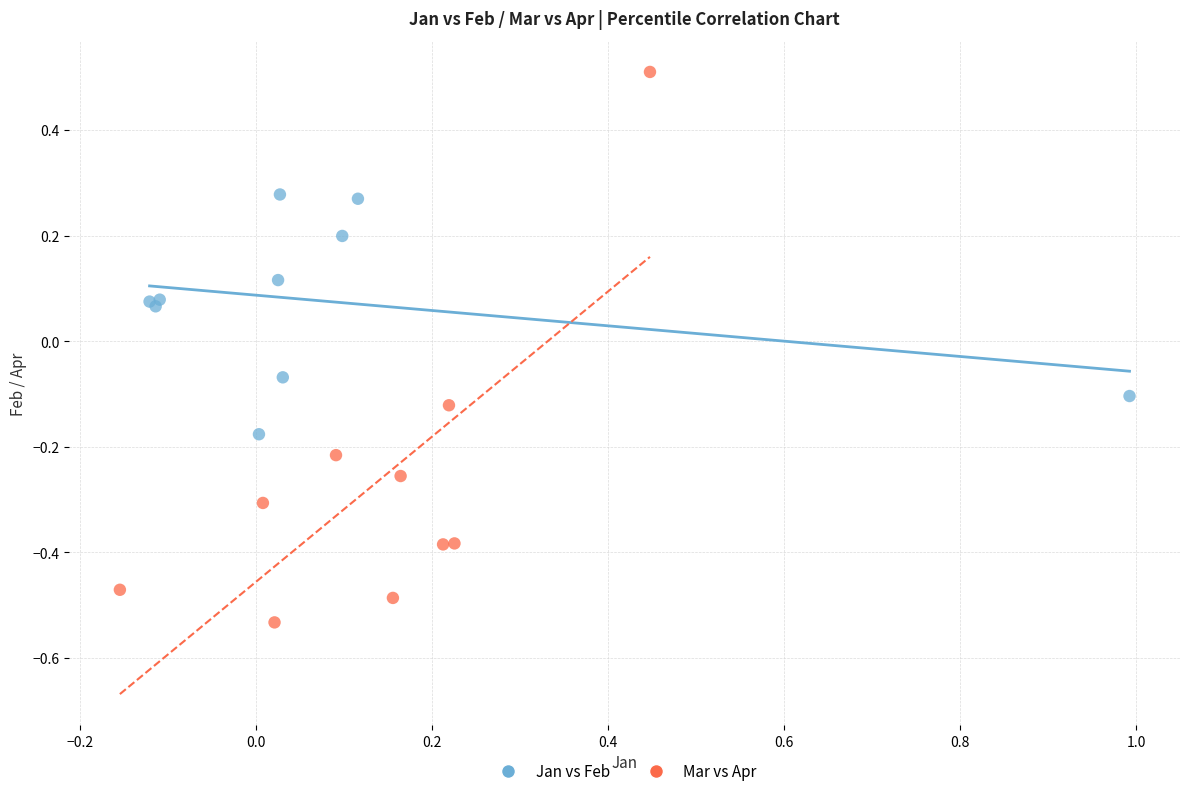

Which series has the widest spread of Y values?

Mar vs Apr